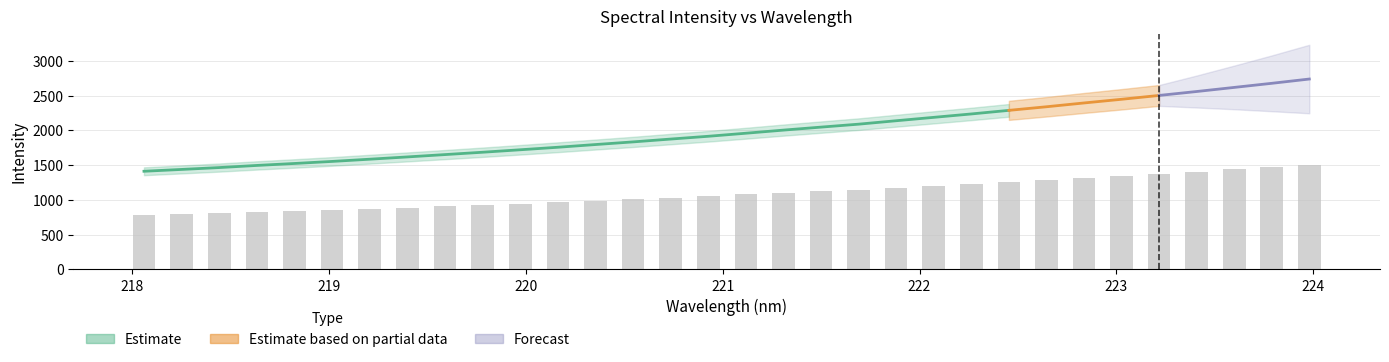

What is the change in value from 219.3979 to 222.4538?

+368.6